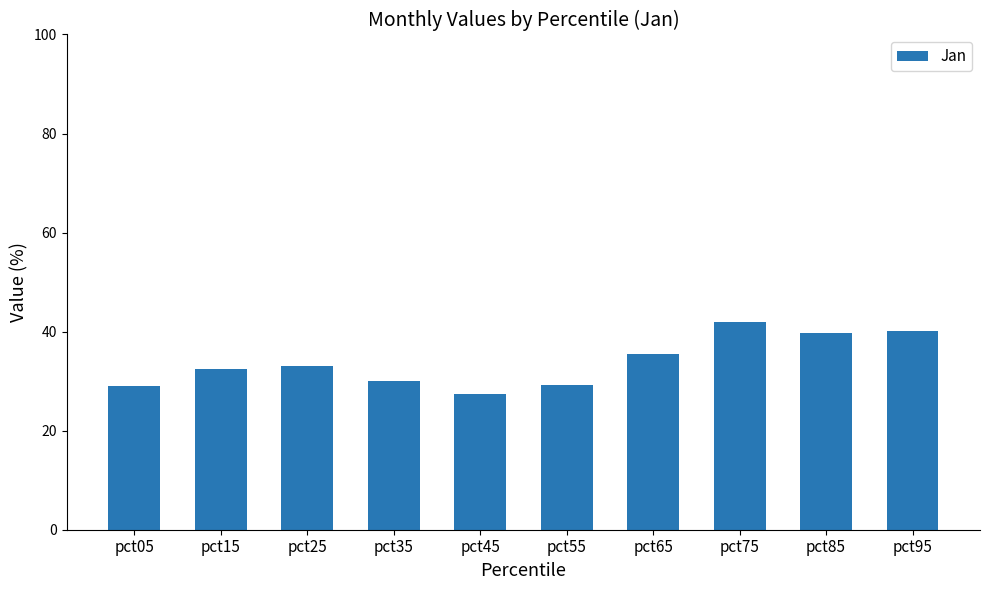

What is the greatest value displayed?

41.9